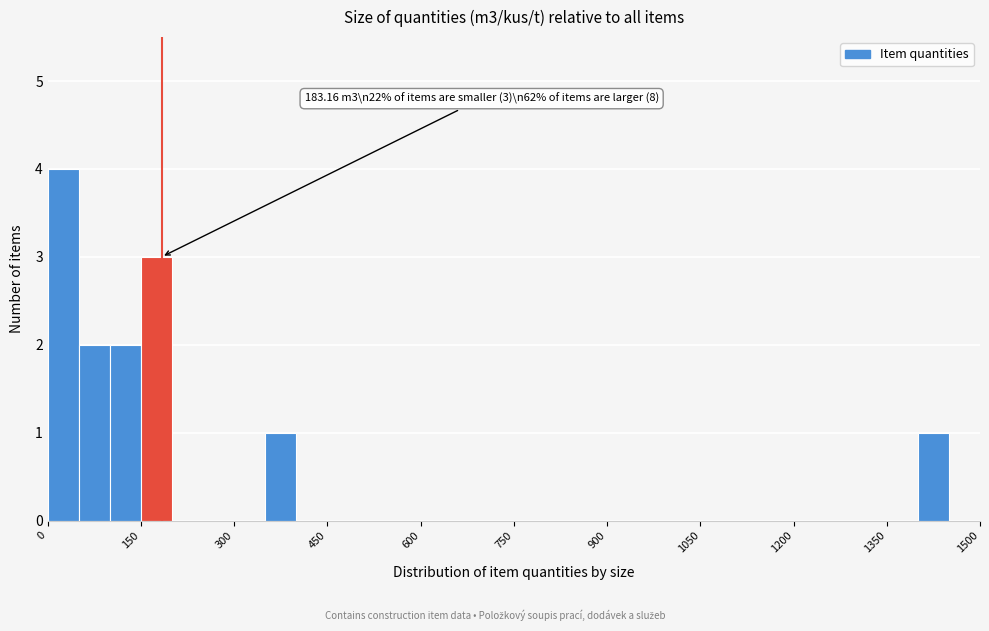

Around what value on the x-axis is the tallest bar? Give the approximate position of its centre, as read against the axis.

20